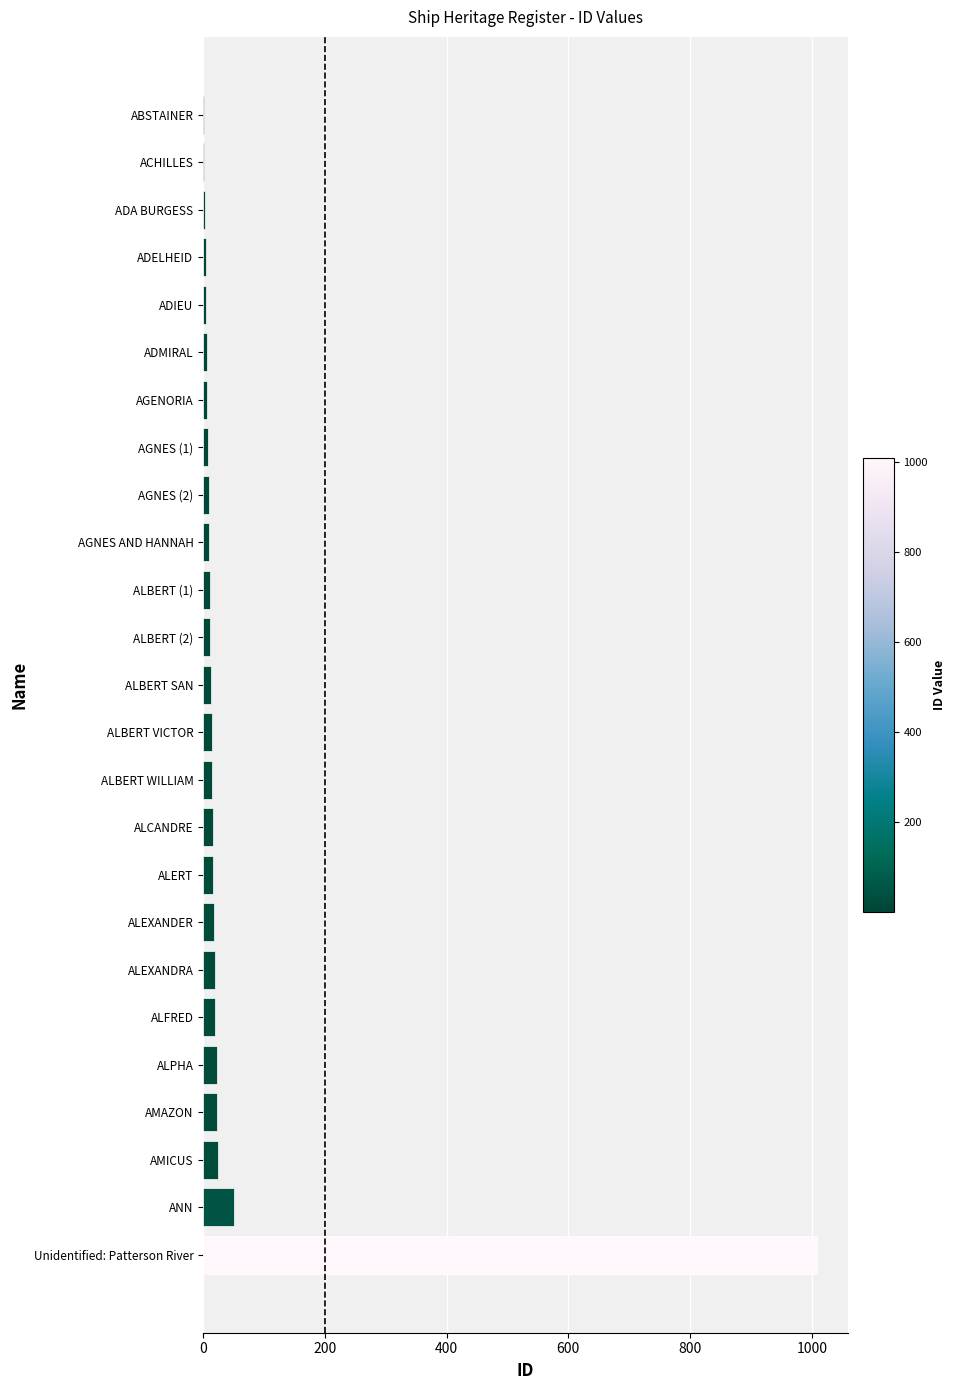

Are the bars horizontal?

Yes